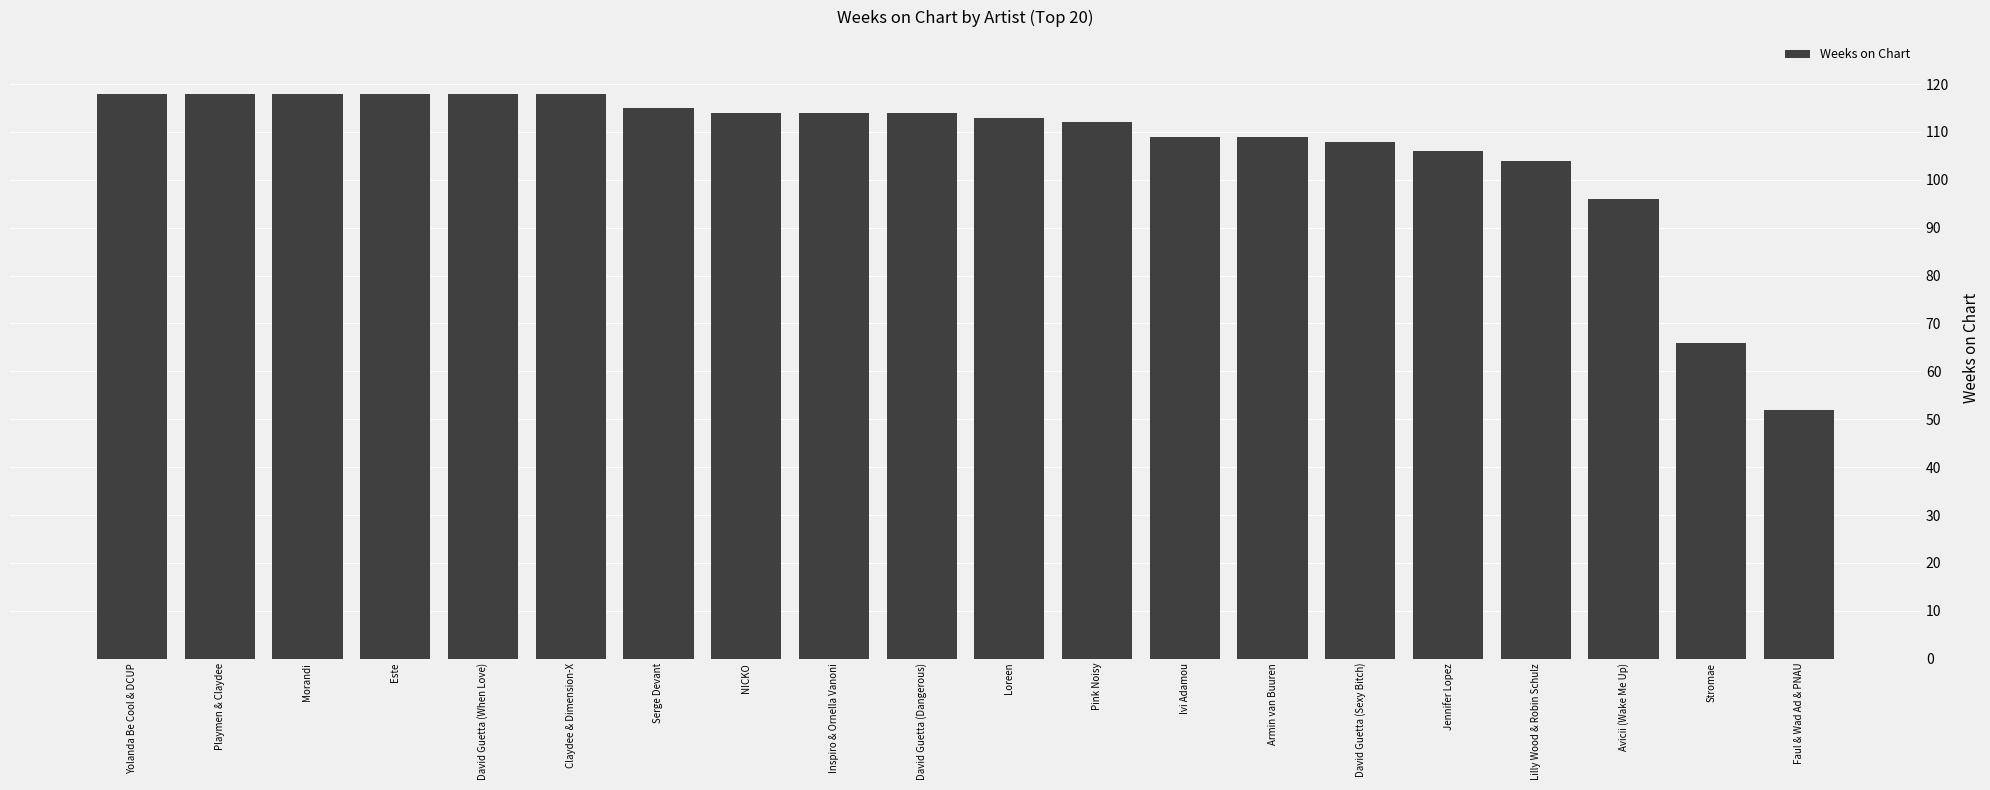

What is the greatest value displayed?

118